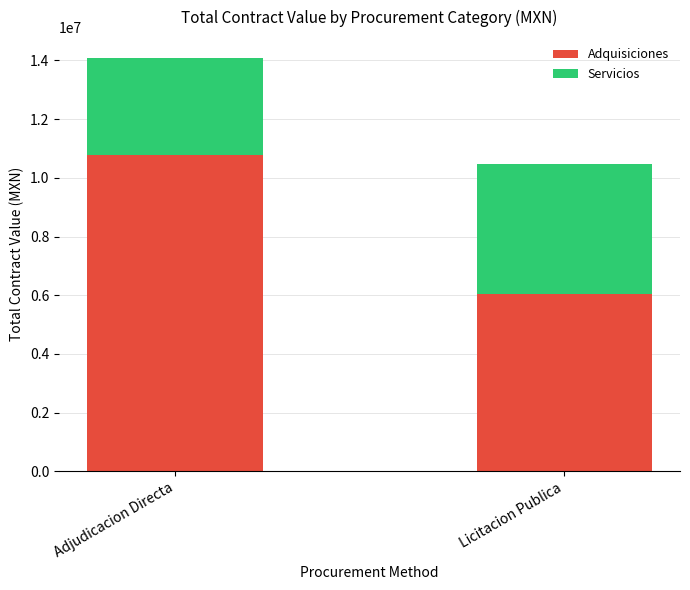

Count the number of categories in the chart.

2